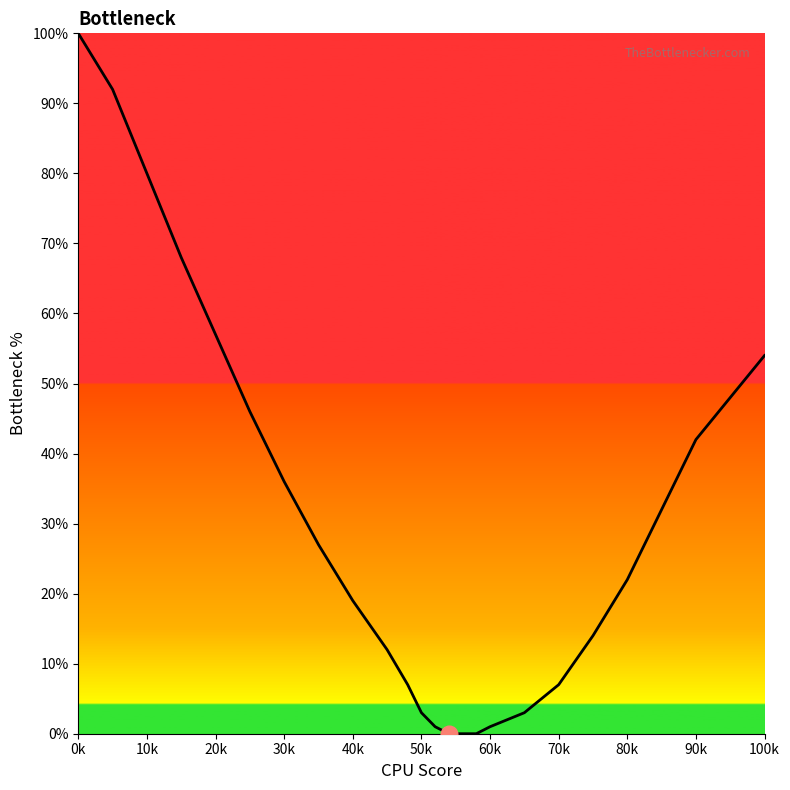

How many lines are shown in the chart?

1